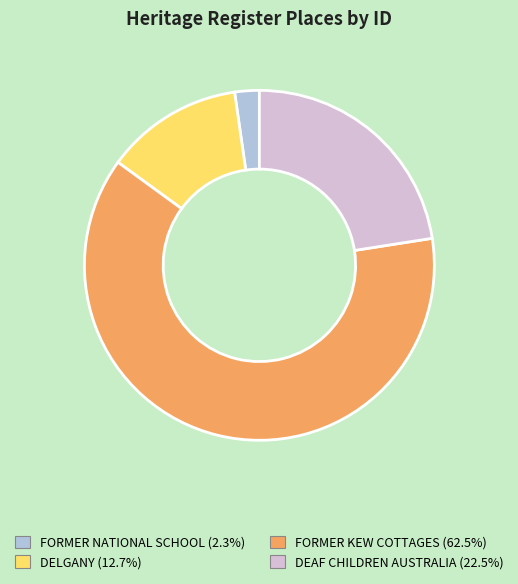

Rank the categories by value from lowest to highest.

FORMER NATIONAL SCHOOL, DELGANY, DEAF CHILDREN AUSTRALIA, FORMER KEW COTTAGES